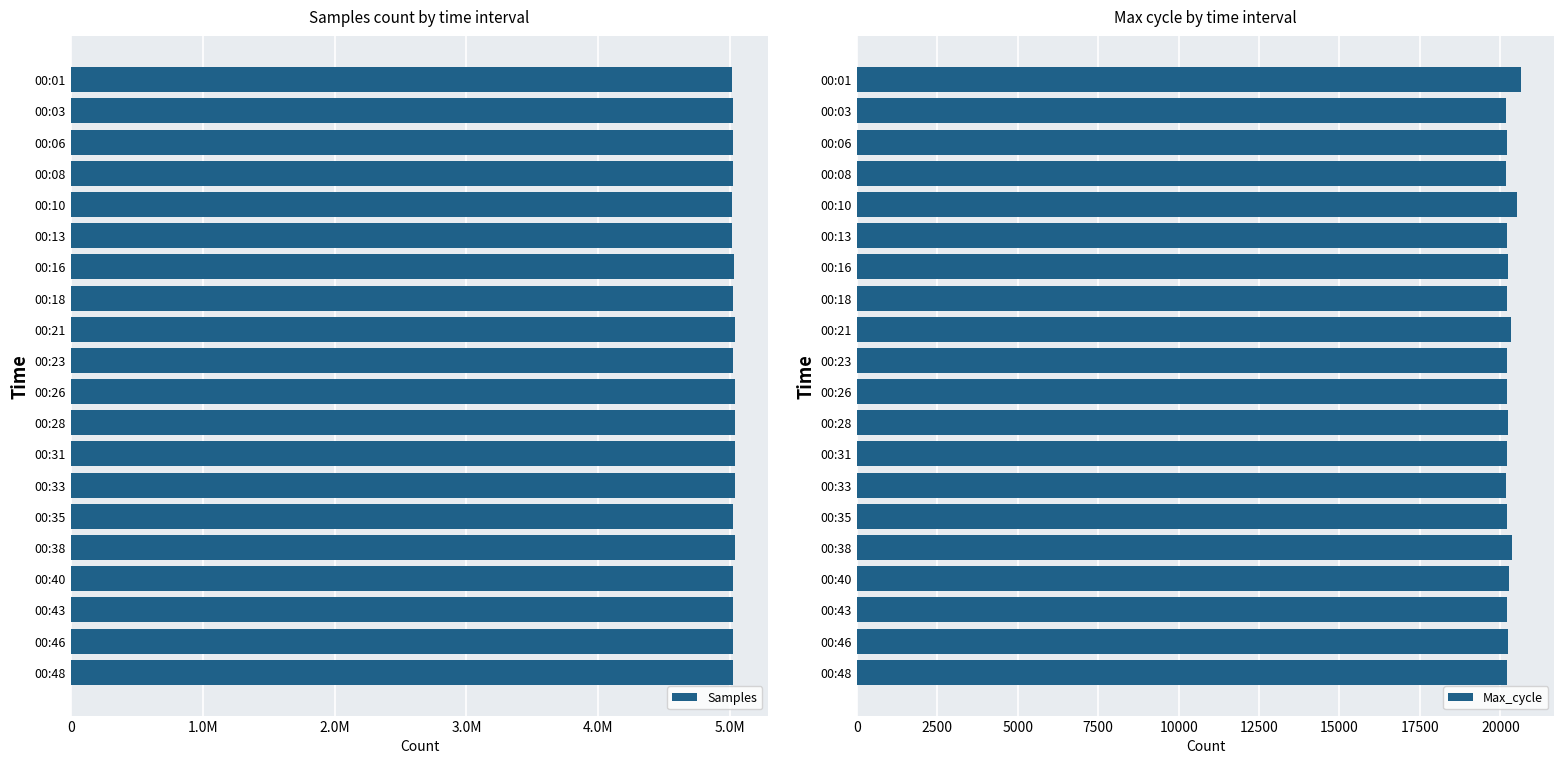

What is the sum of all Max_cycle values?

405192